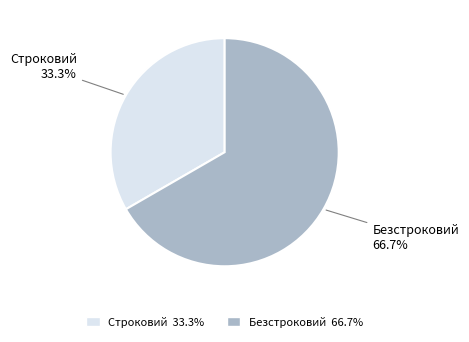

To the nearest percent, what is the average slice percentage?

50%